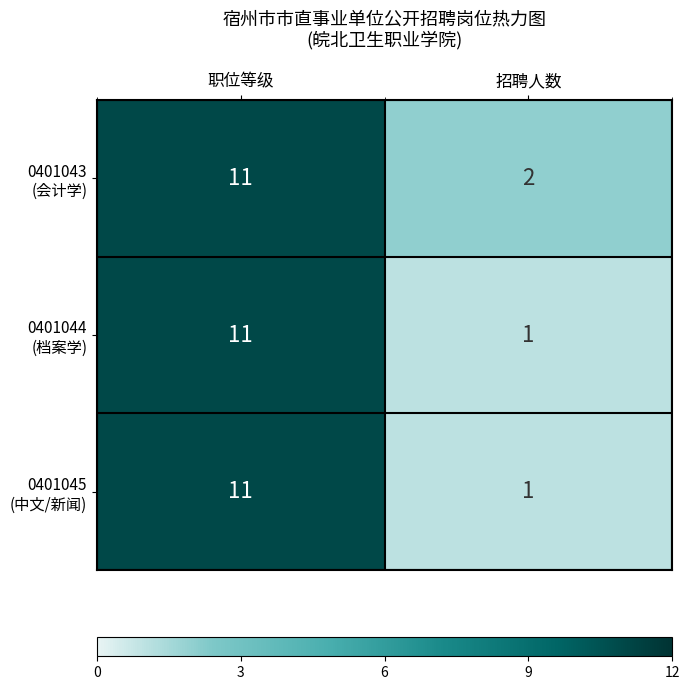

What is the greatest value displayed?

11